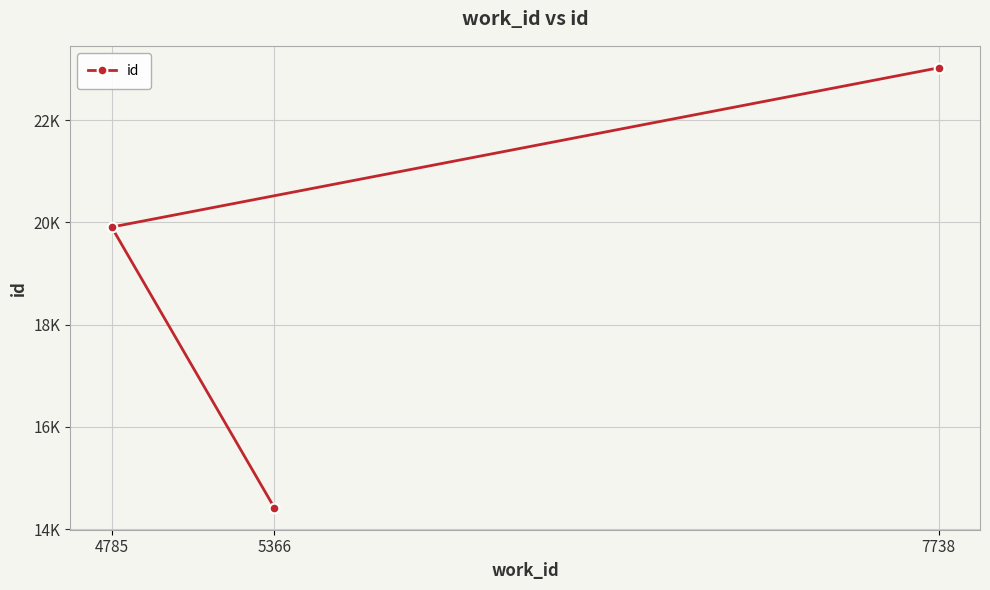

Reading right to left, extract all data points from this chart.

7738=23021	4785=19907	5366=14419